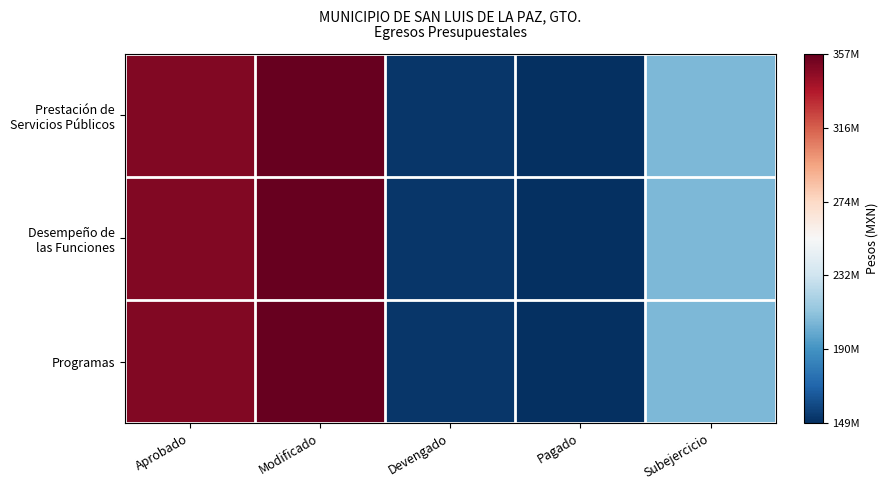

Which label corresponds to the smallest value in the chart?

Pagado